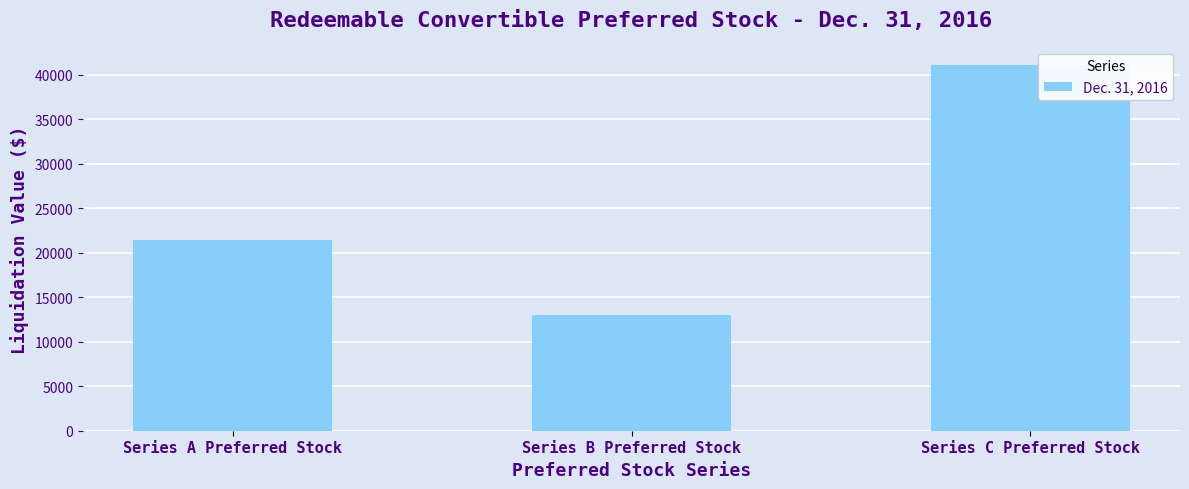

Rank the categories by value from lowest to highest.

Series B Preferred Stock, Series A Preferred Stock, Series C Preferred Stock